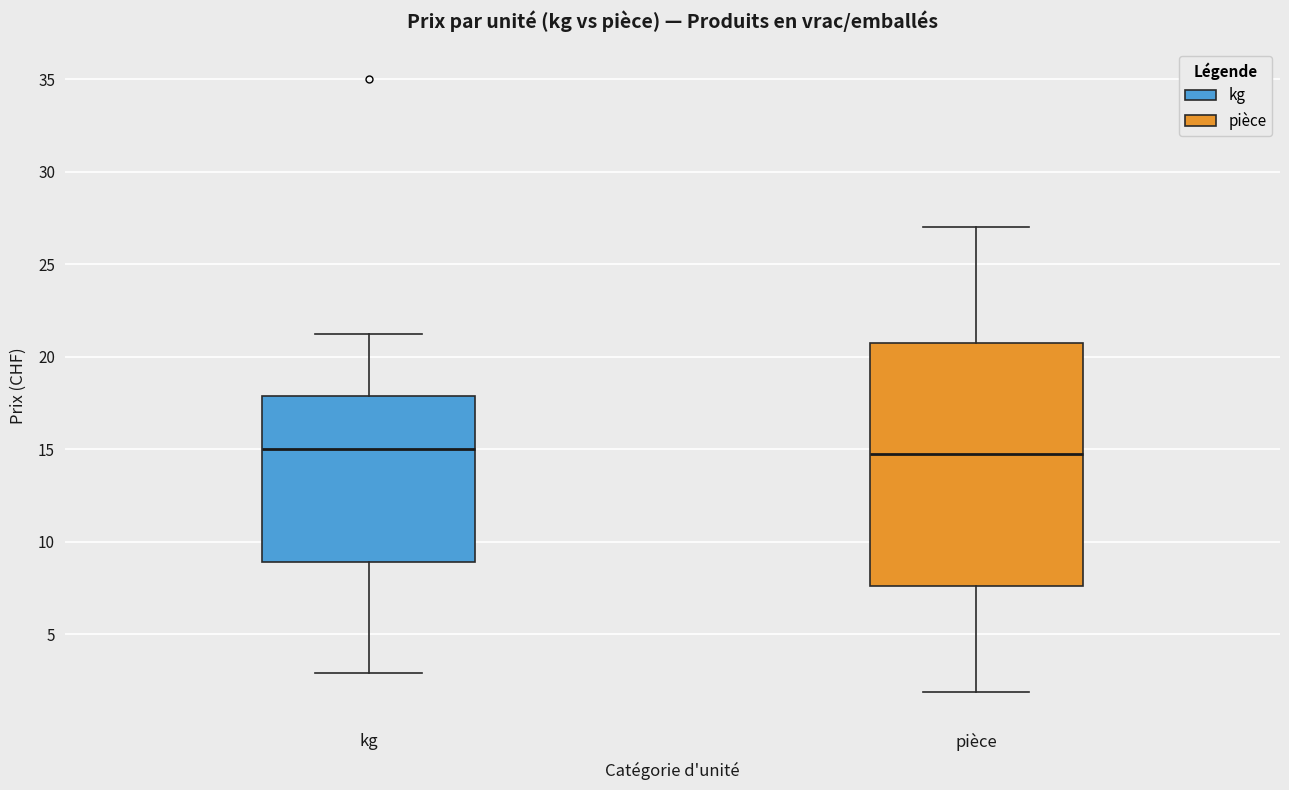

Where does the upper whisker of the box for kg end on the y-axis? The values are not printed on the chart, so give them approximately, as read against the axis.

21.0